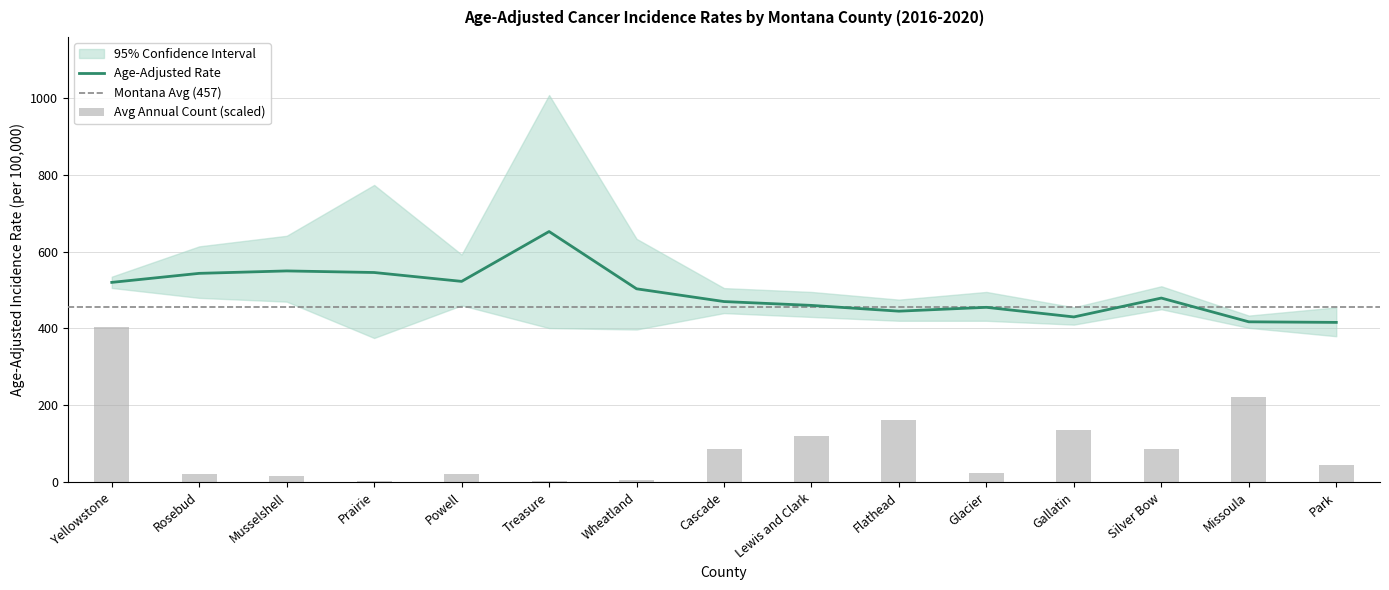

What is the difference between the highest and lowest values at Rosebud?

134.0